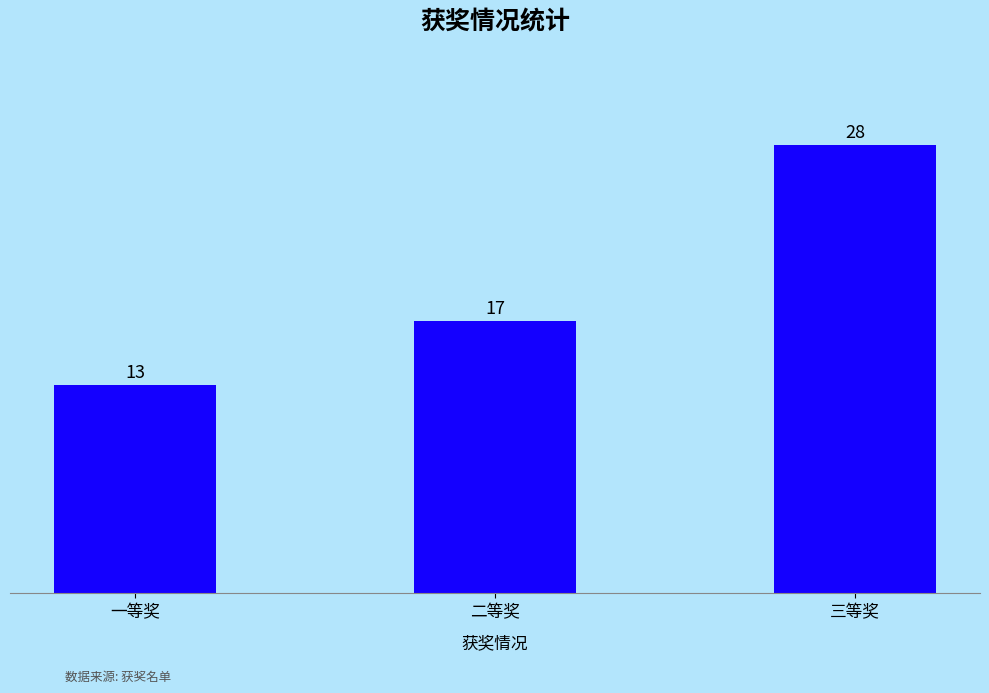

At which label is the value closest to 20?

二等奖